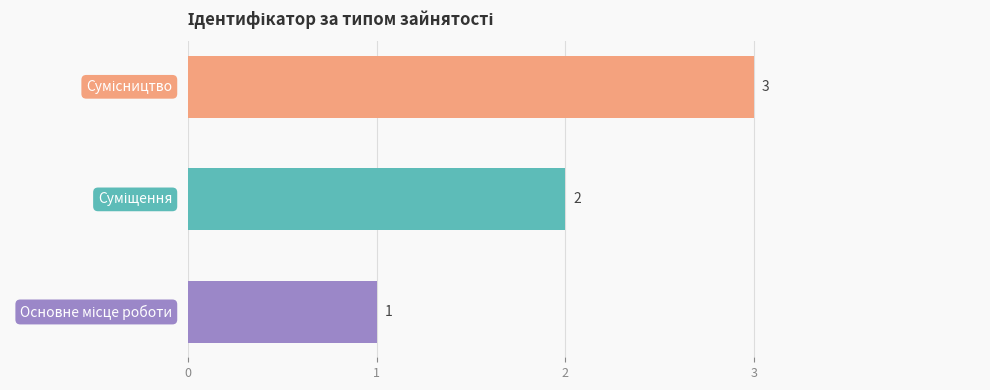

How many data points does each series have?

3